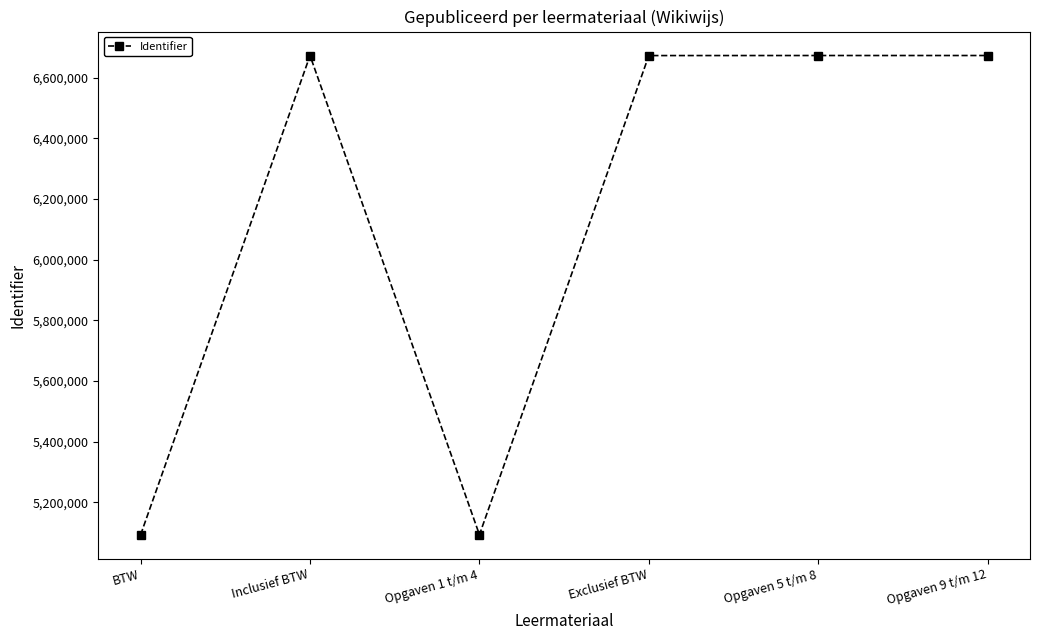

The chart shows a value of 7150198 at BTW. True or false?

False